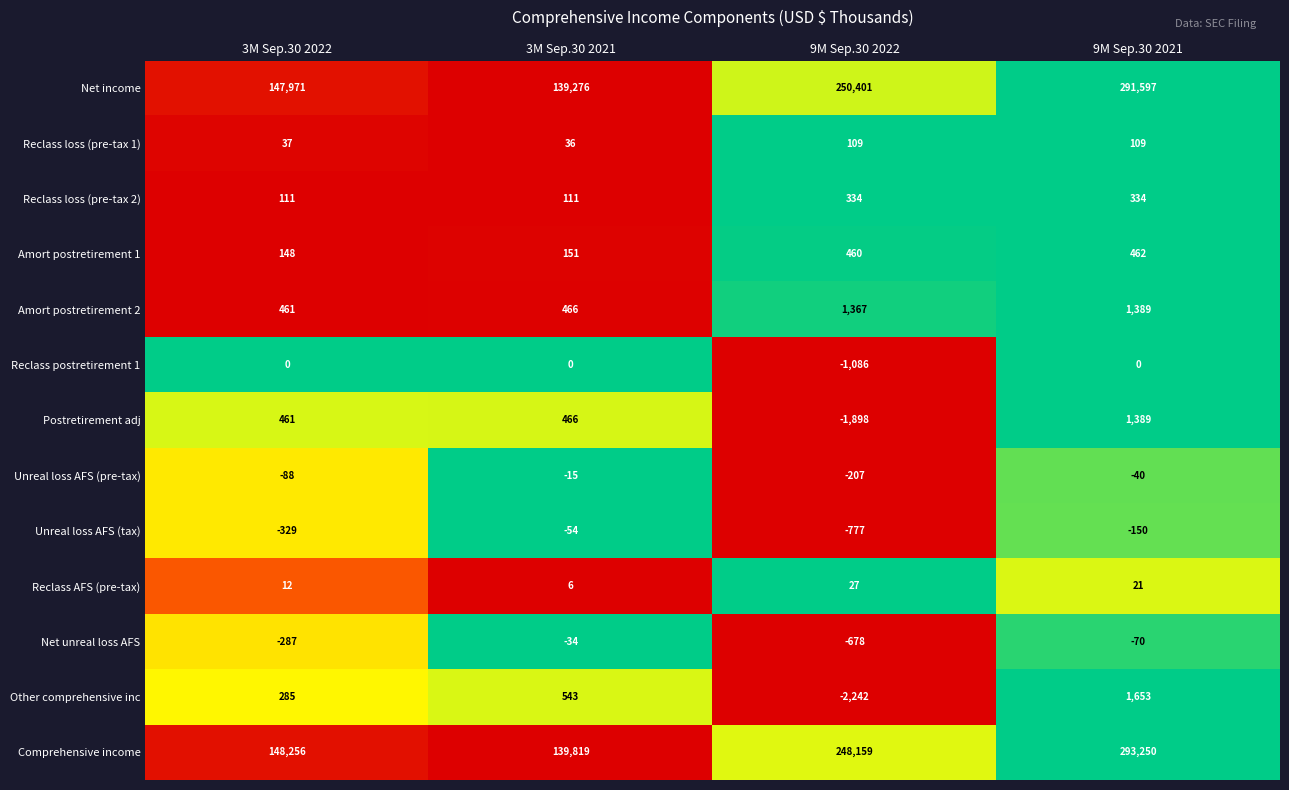

What is the greatest value displayed?

293250